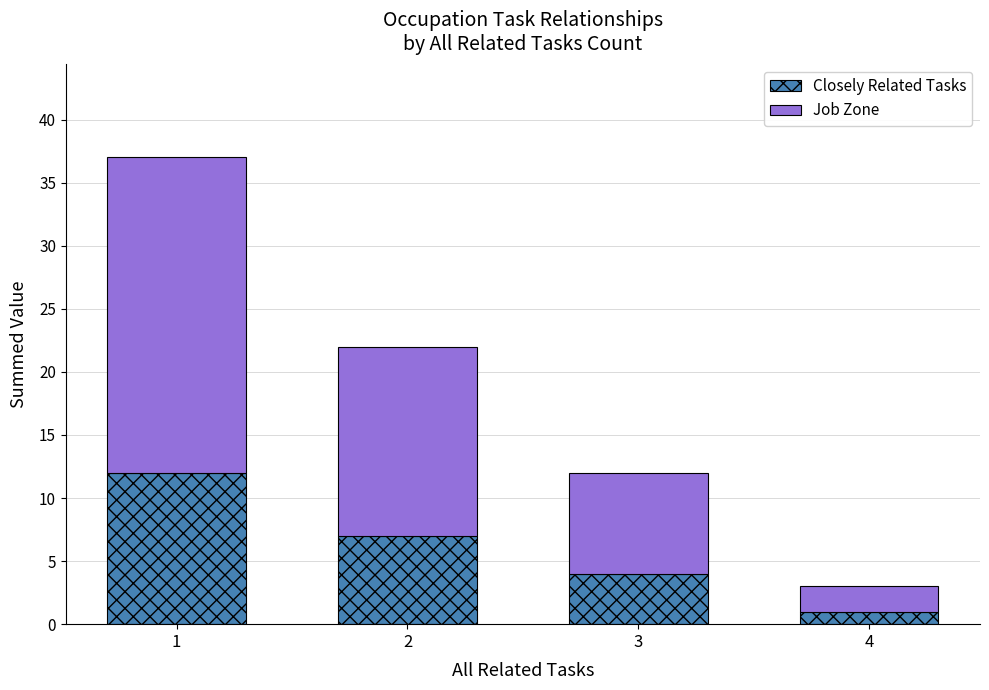

What is the total value across all series at 3?

12